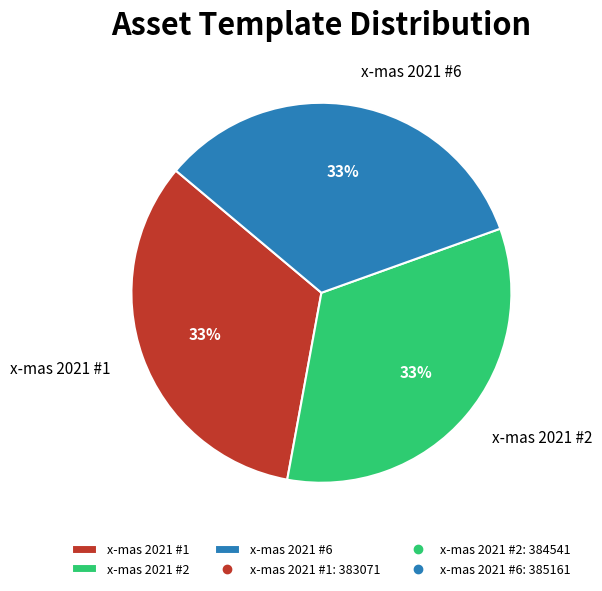

To the nearest percent, what is the combined percentage of x-mas 2021 #6 and x-mas 2021 #2?

67%